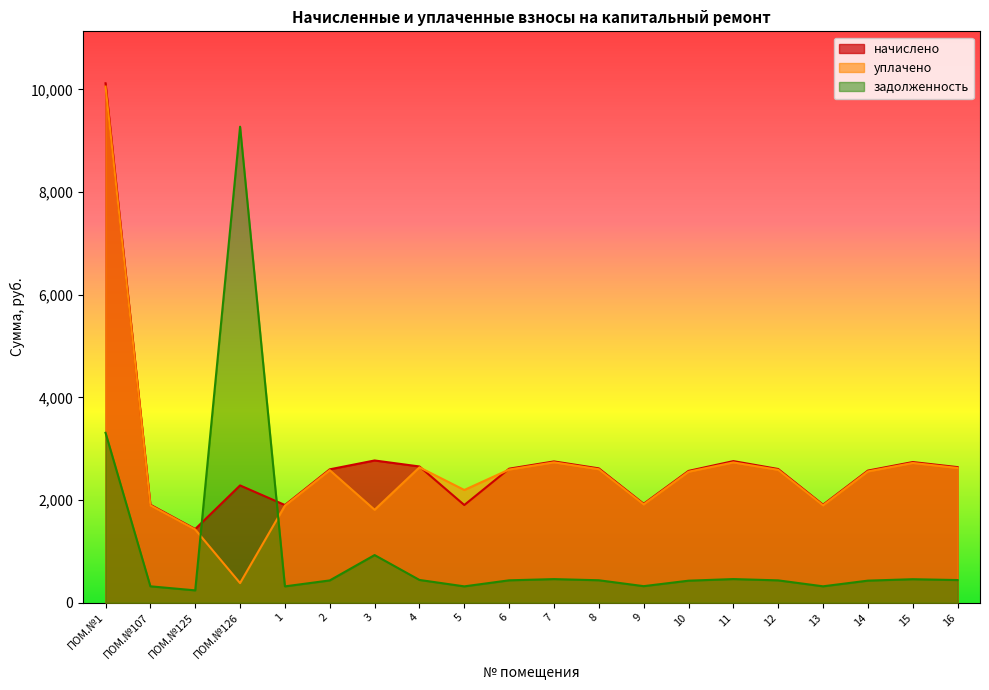

At which label does начислено first exceed 2604?

ПОМ.№1